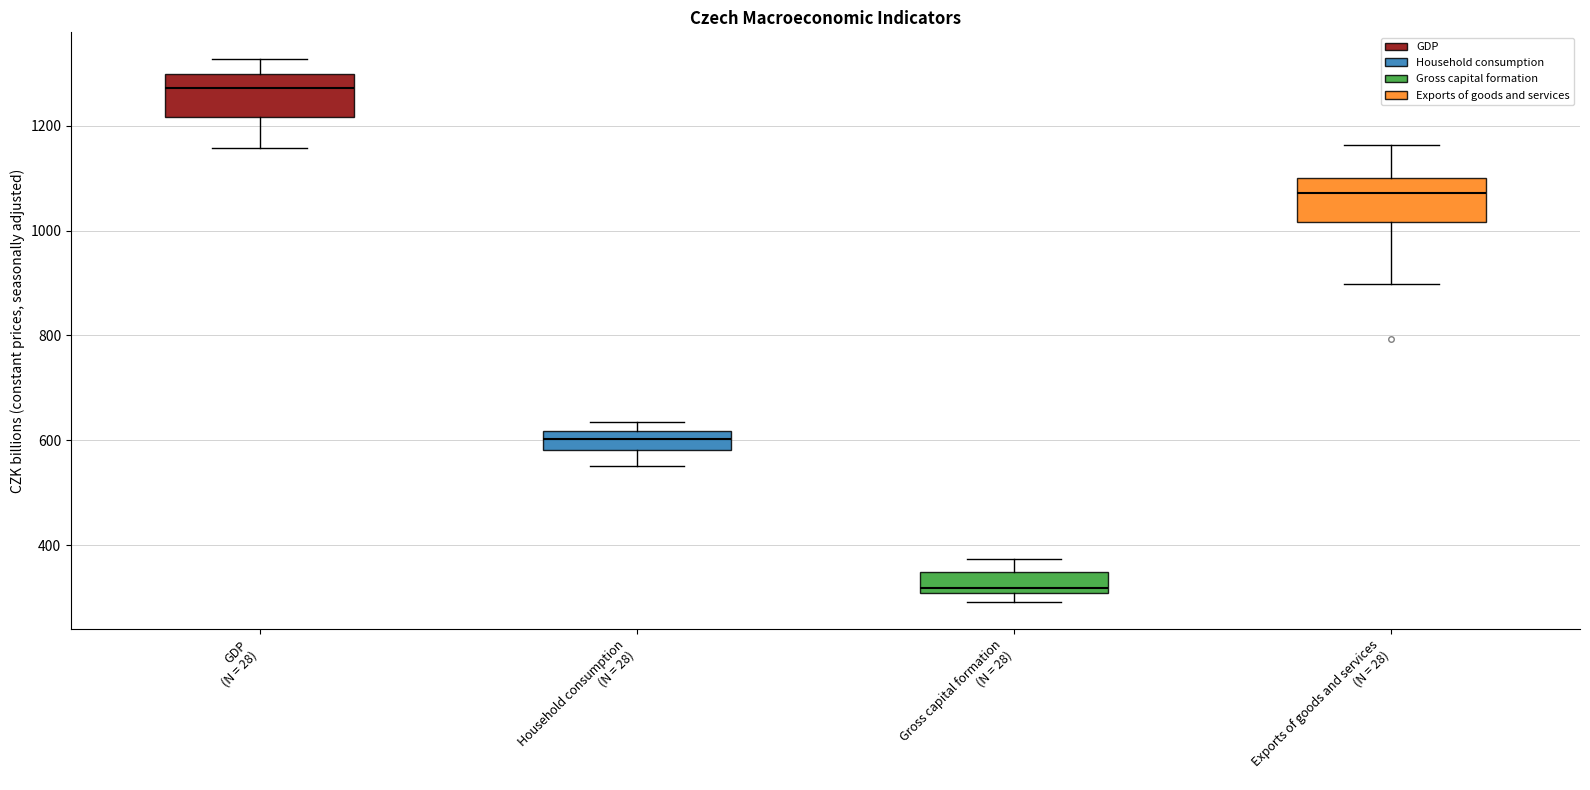

Reading left to right, read every box against the y-axis: the position of its median line, the range the box covers, and the ends of its whiskers. The values are not printed on the chart, so give them approximately, as read against the axis.

GDP (N = 28): median 1280, box 1220 to 1300, whiskers 1160 to 1320
Household consumption (N = 28): median 600, box 580 to 620, whiskers 560 to 640
Gross capital formation (N = 28): median 320, box 300 to 340, whiskers 300 (just below the box's lower edge) to 380
Exports of goods and services (N = 28): median 1080, box 1020 to 1100, whiskers 900 to 1160